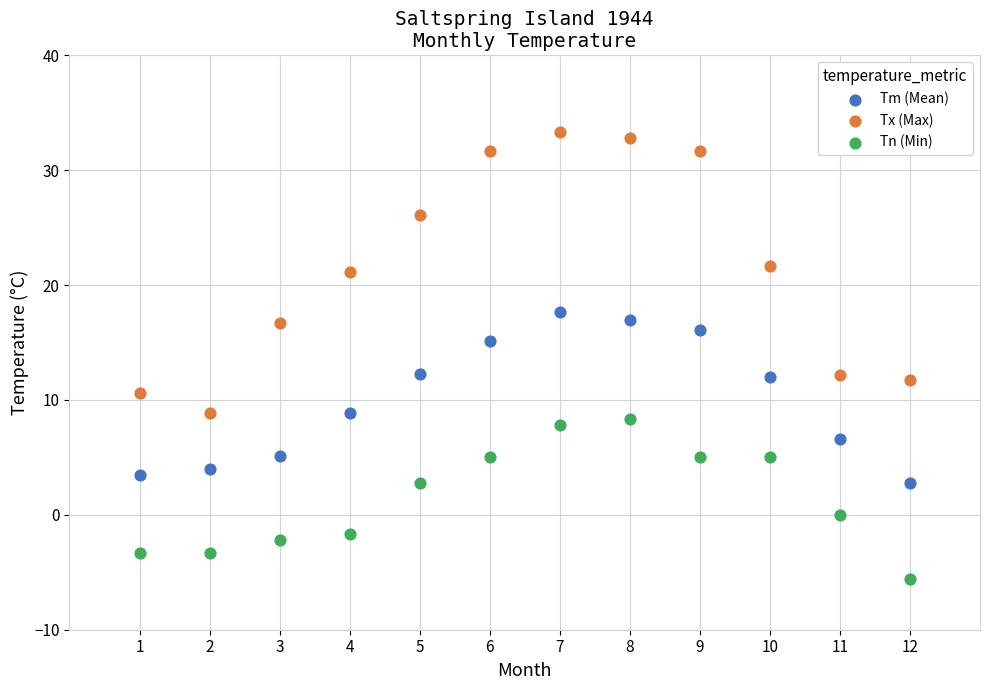

Which series has the largest Y range (max minus min)?

Tx (Max)